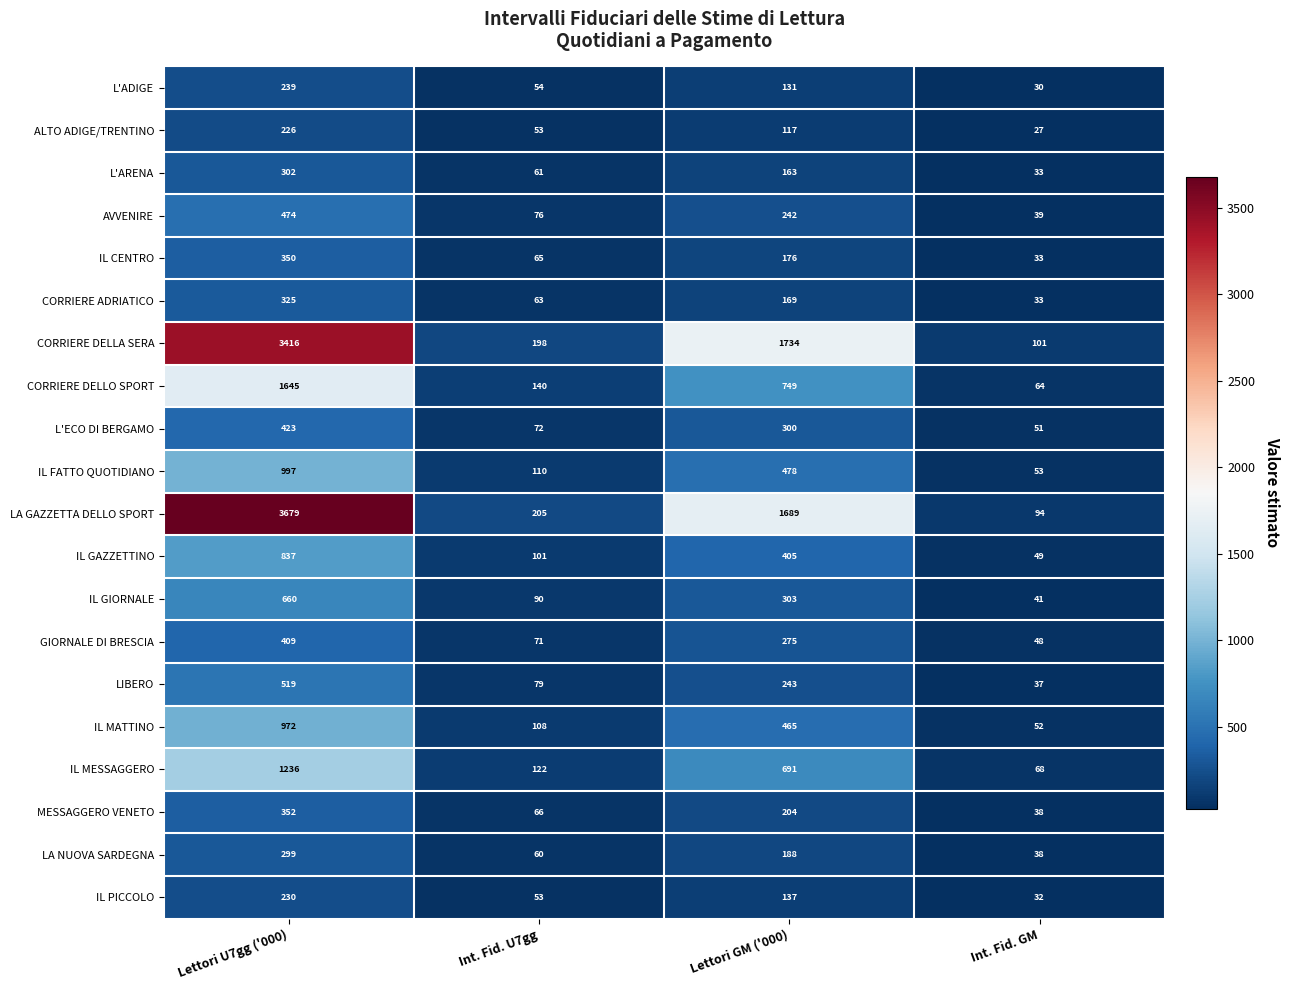

At how many categories does at least one series exceed 1039?

2